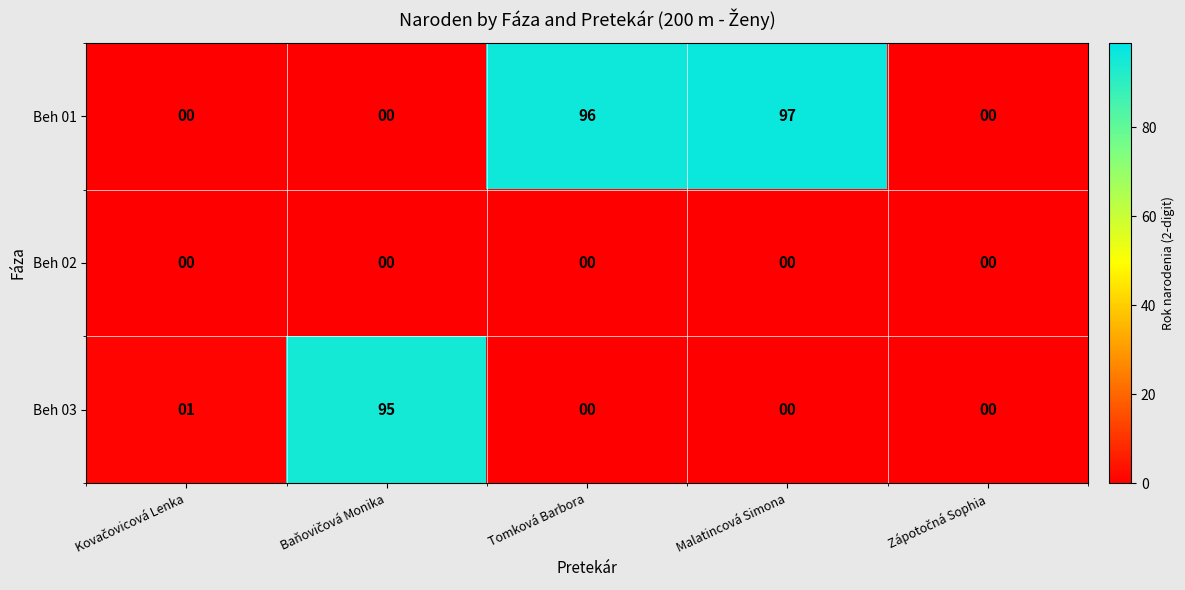

What is the maximum value shown in the chart?

97